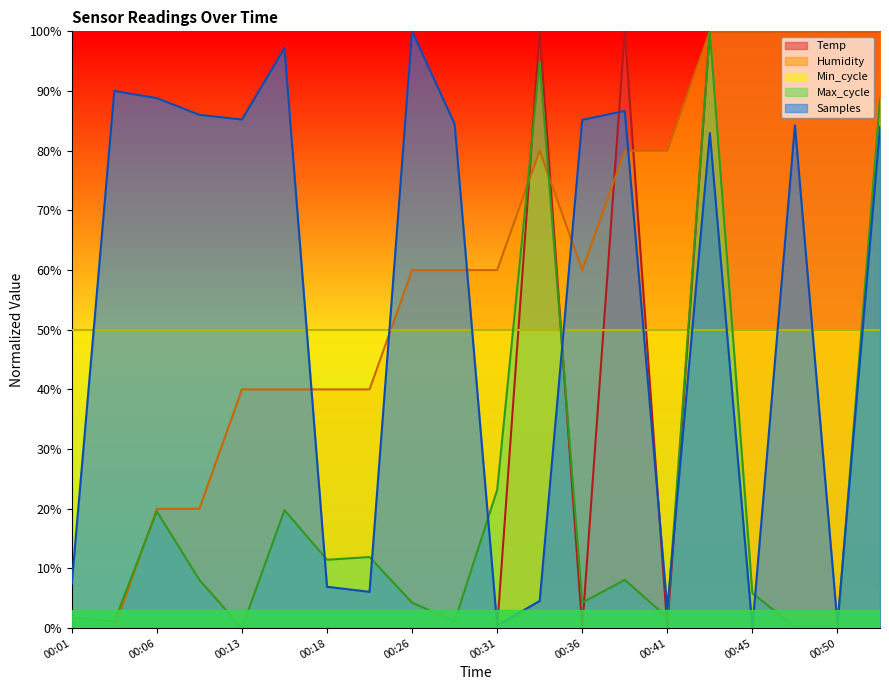

Is the value of Temp at 00:48 greater than the value of Max_cycle at 00:50?

Yes